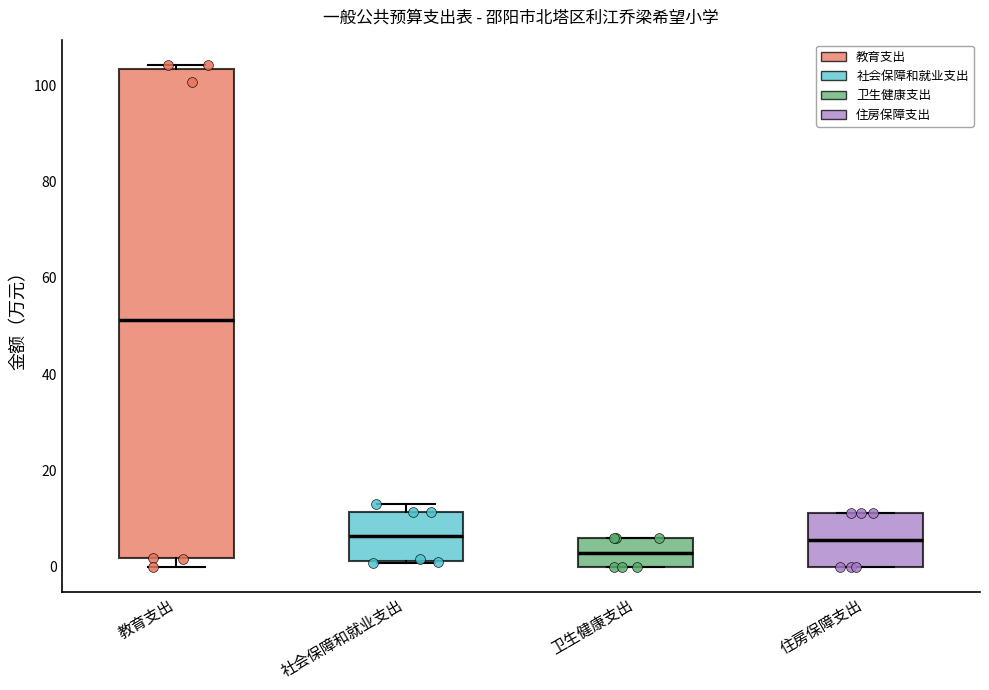

Comparing the boxes themselves (not the whiskers), which one is the tallest?

教育支出